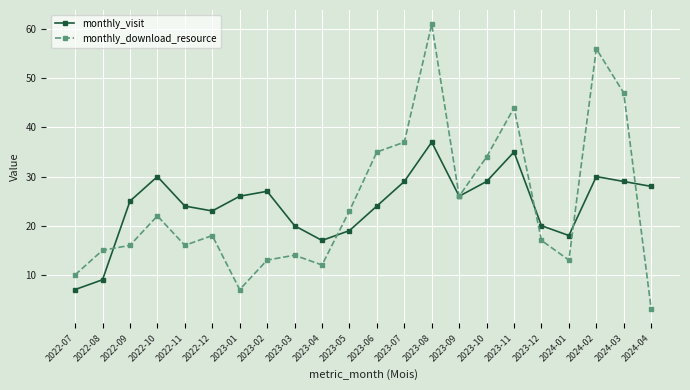

List the series in order of their peak value, highest first.

monthly_download_resource, monthly_visit